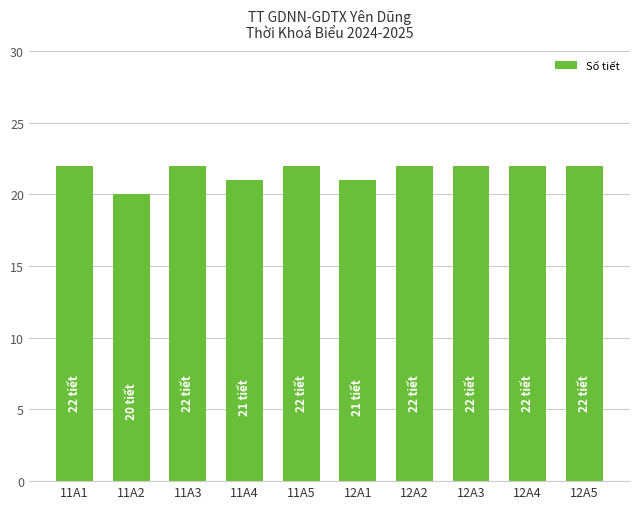

What is the label of the 10th bar from the left?

12A5